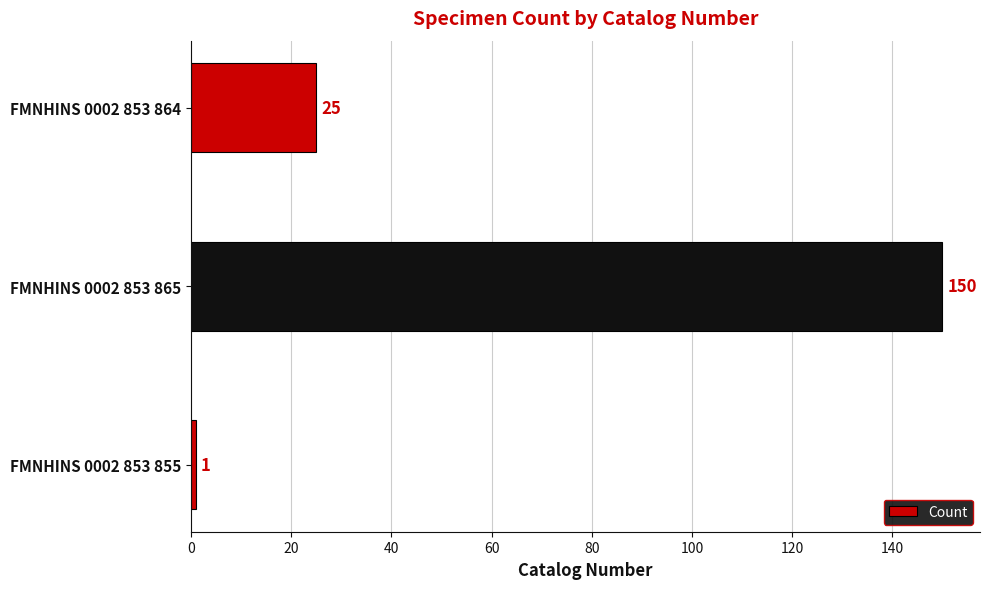

Between FMNHINS 0002 853 864 and FMNHINS 0002 853 855, which is larger?

FMNHINS 0002 853 864